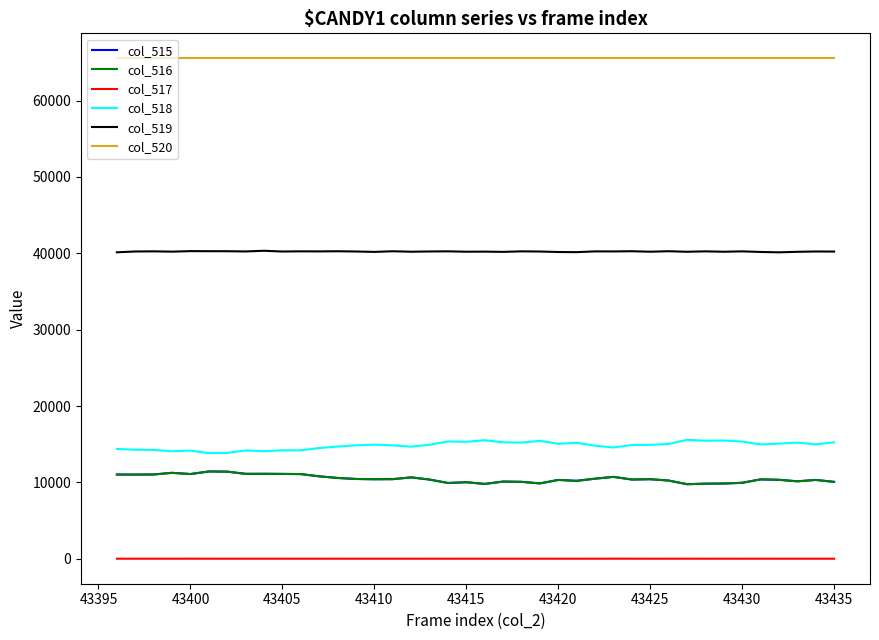

What is the maximum value shown in the chart?

65535